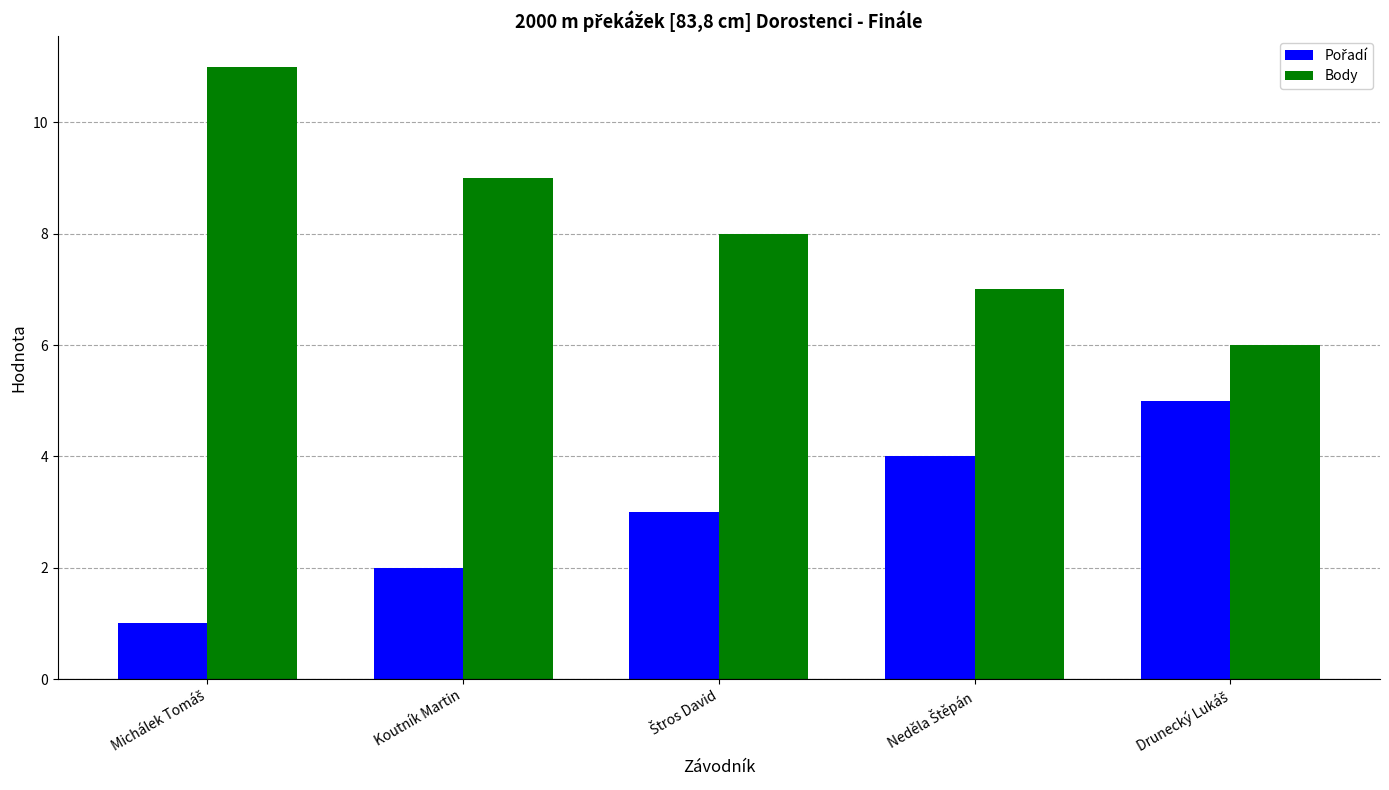

What is the average value of the Body series?

8